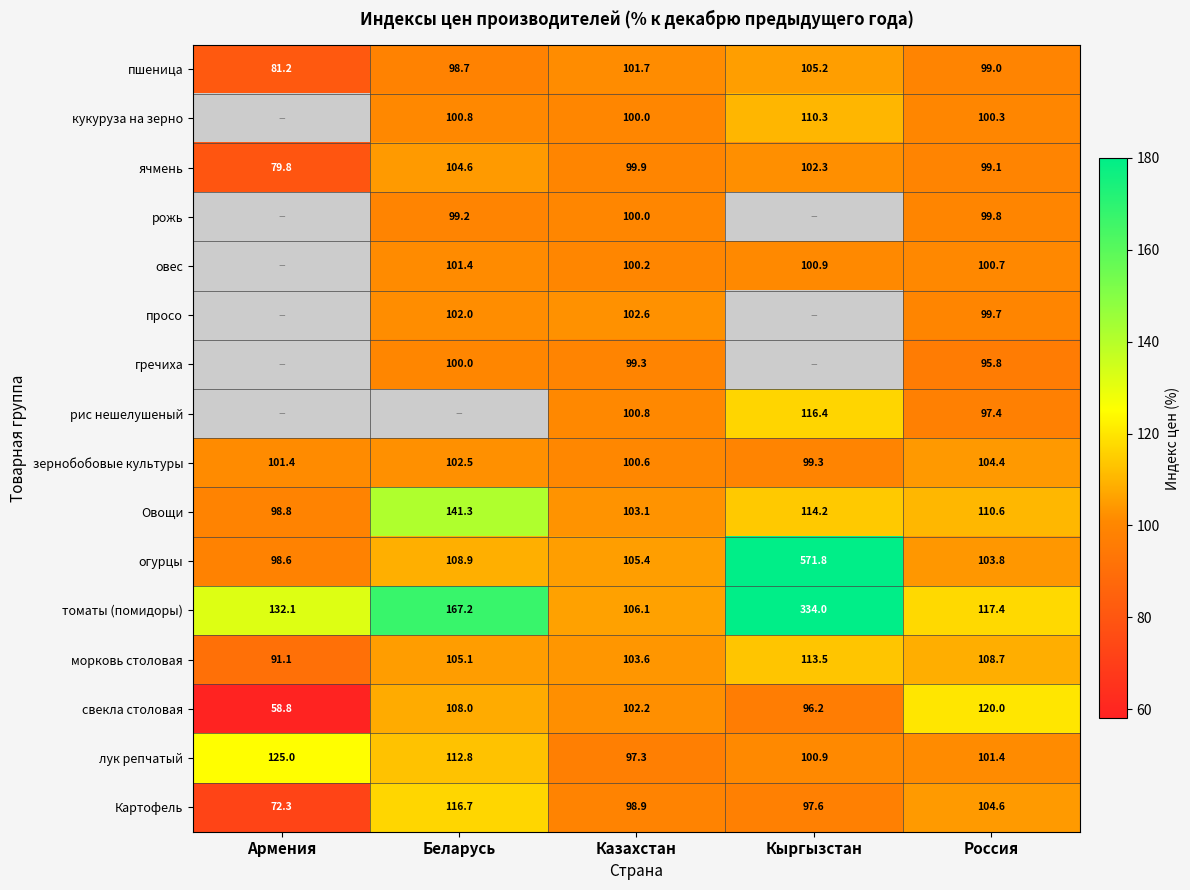

The морковь столовая series shows 91.1 at Армения. True or false?

True